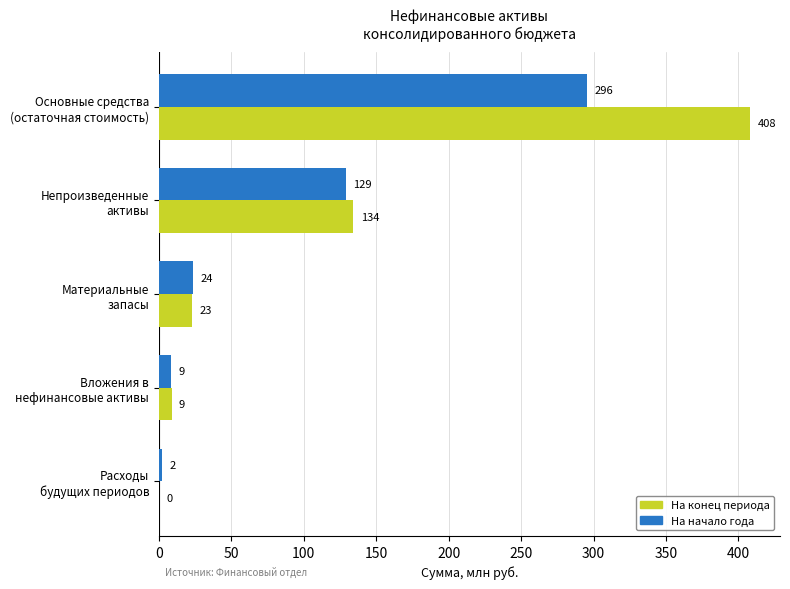

What are all the series names shown in the legend?

На конец периода, На начало года